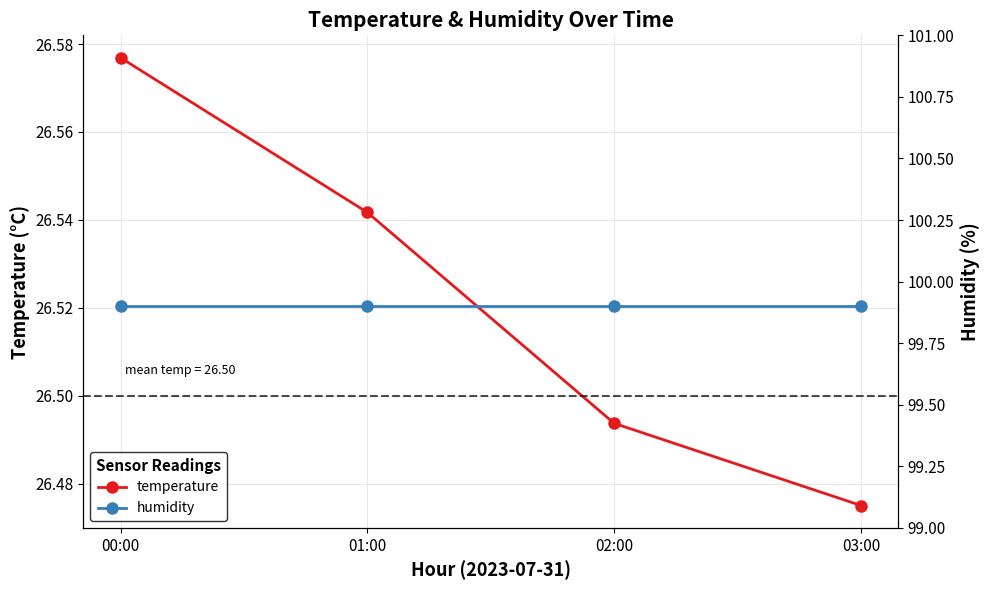

True or false: humidity has more than 0 interior local peaks.

False